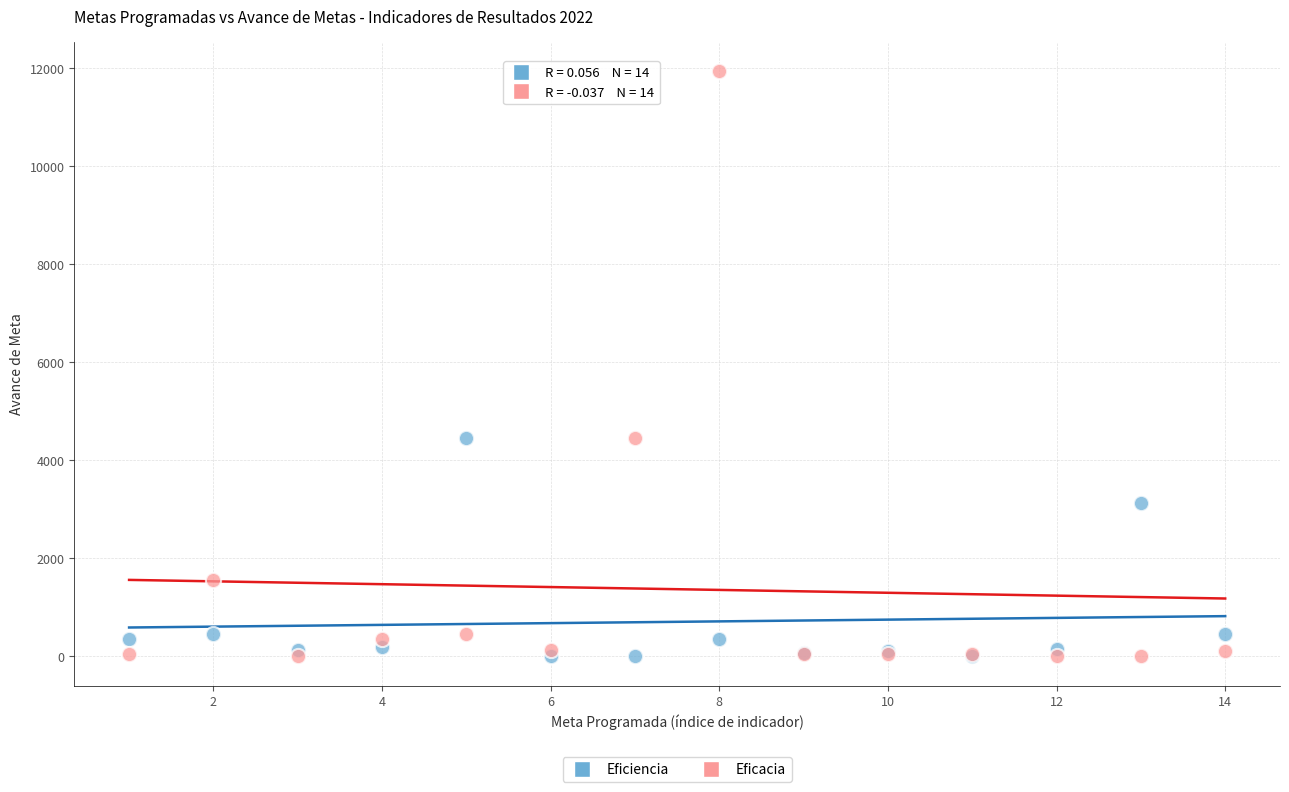

In the Eficiencia series, what Y value is closest to 2231?

3122